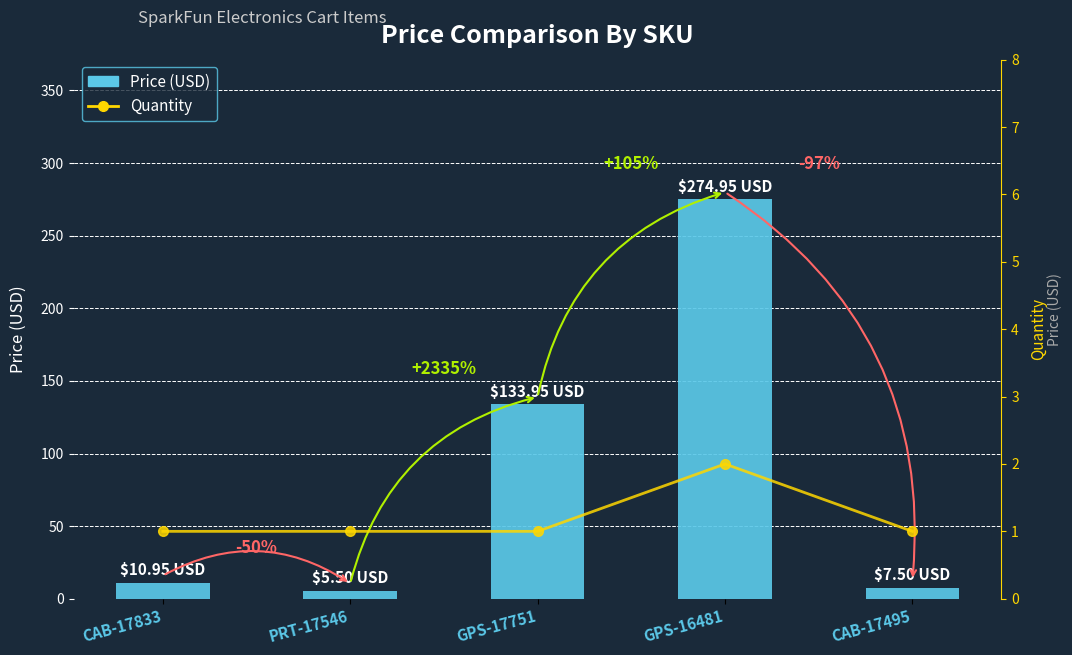

Which series has the widest spread of values?

Price (USD)